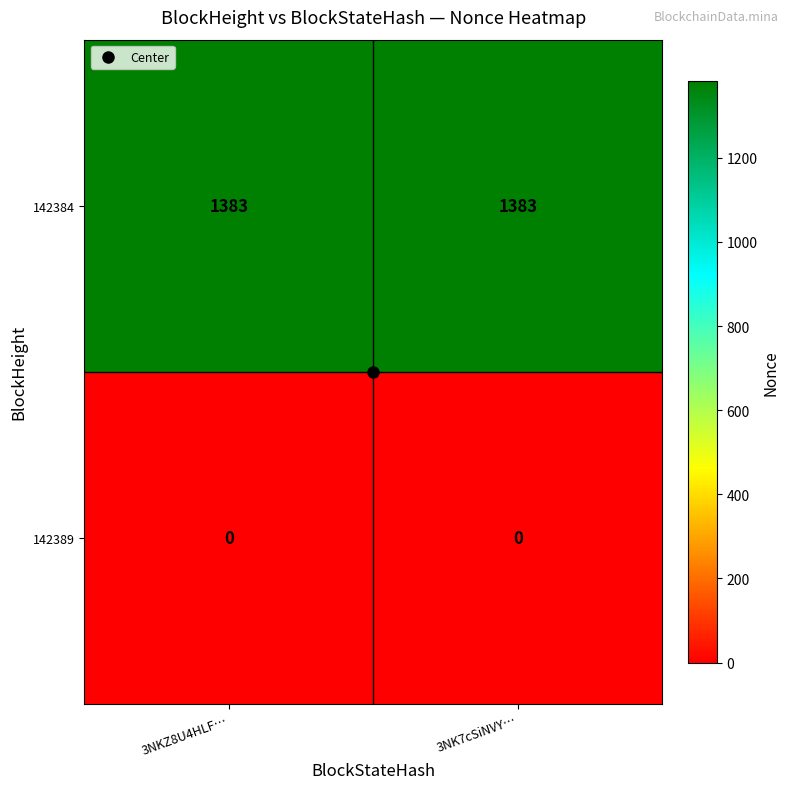

What is the greatest value displayed?

1383